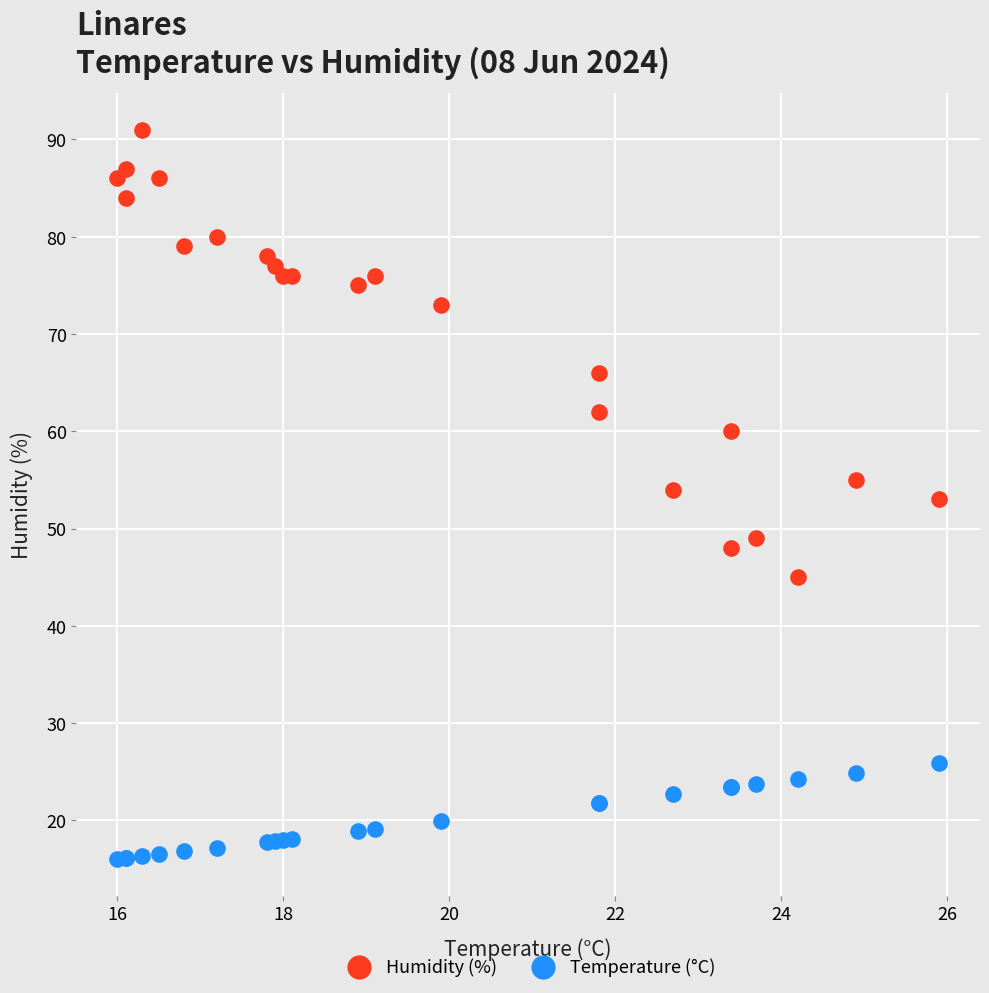

Which series reaches the minimum Y coordinate?

Temperature (°C)